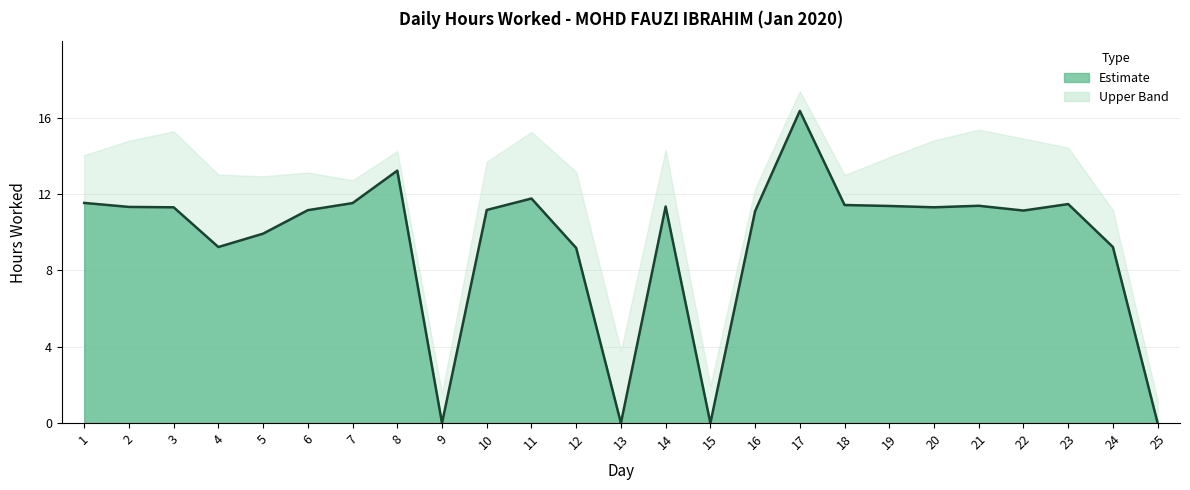

What is the average value?

9.5